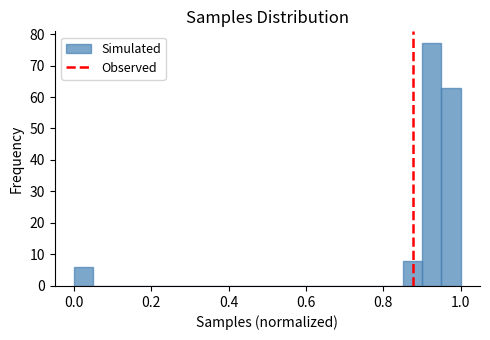

Around what value on the x-axis is the tallest bar? Give the approximate position of its centre, as read against the axis.

0.92